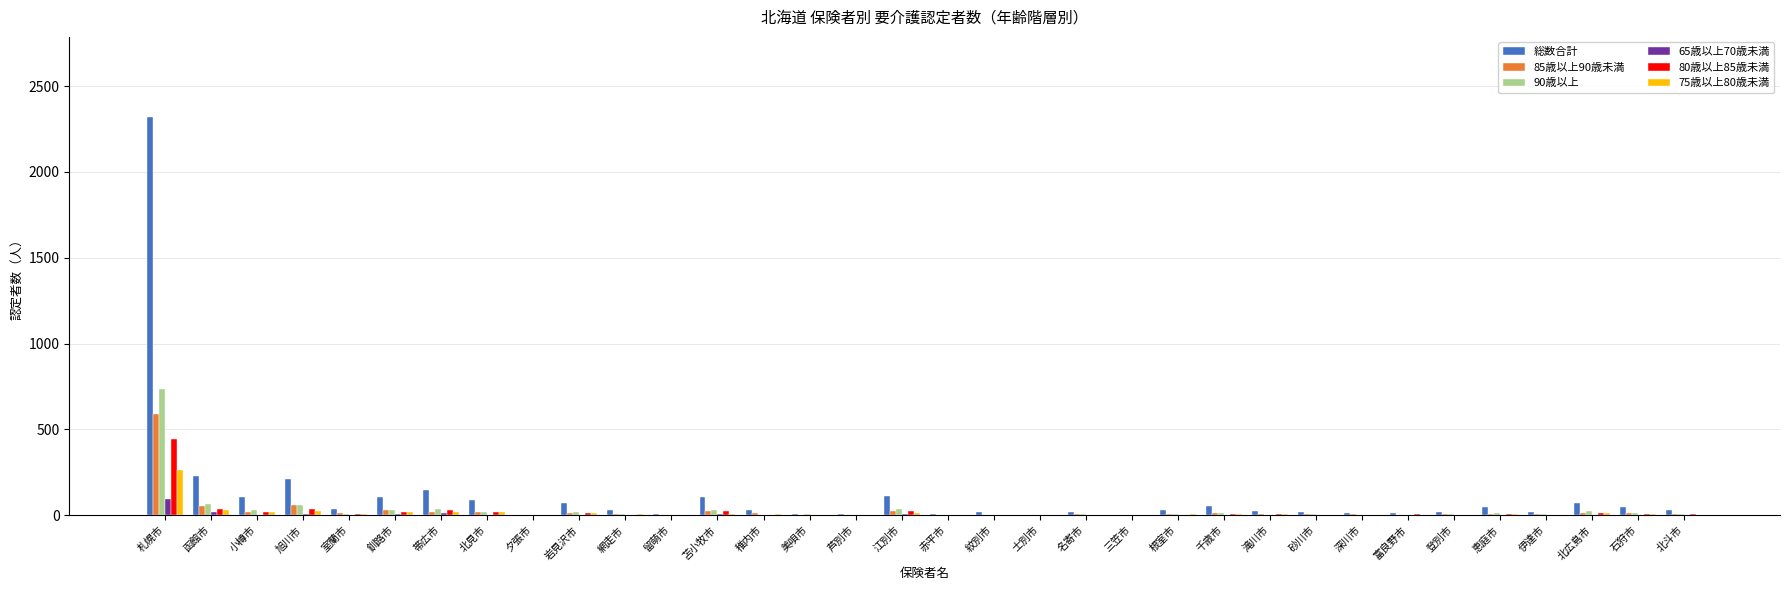

True or false: 90歳以上 has a value of 25 at 北広島市.

True